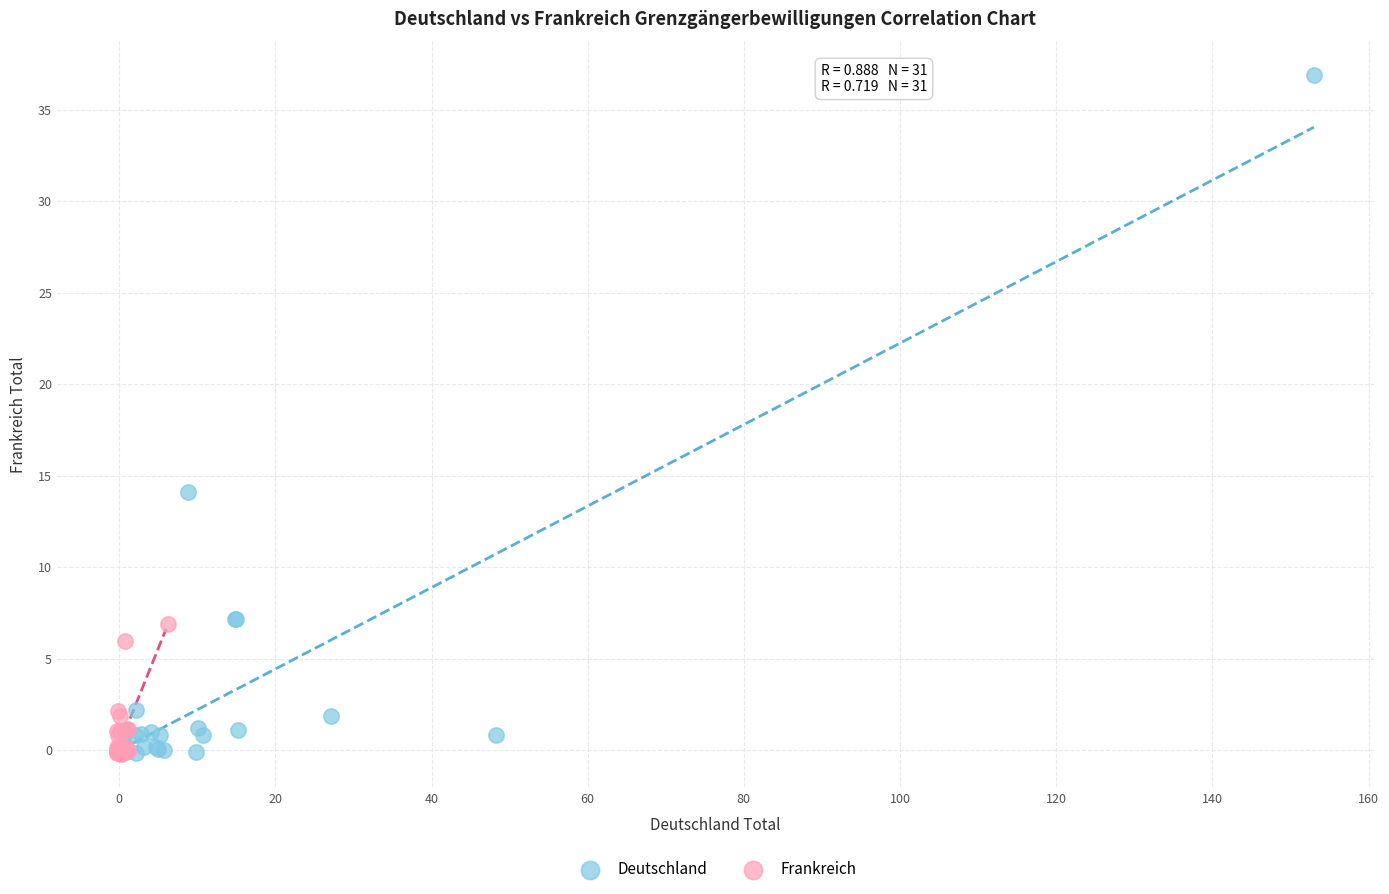

Which series reaches the maximum Y coordinate?

Deutschland